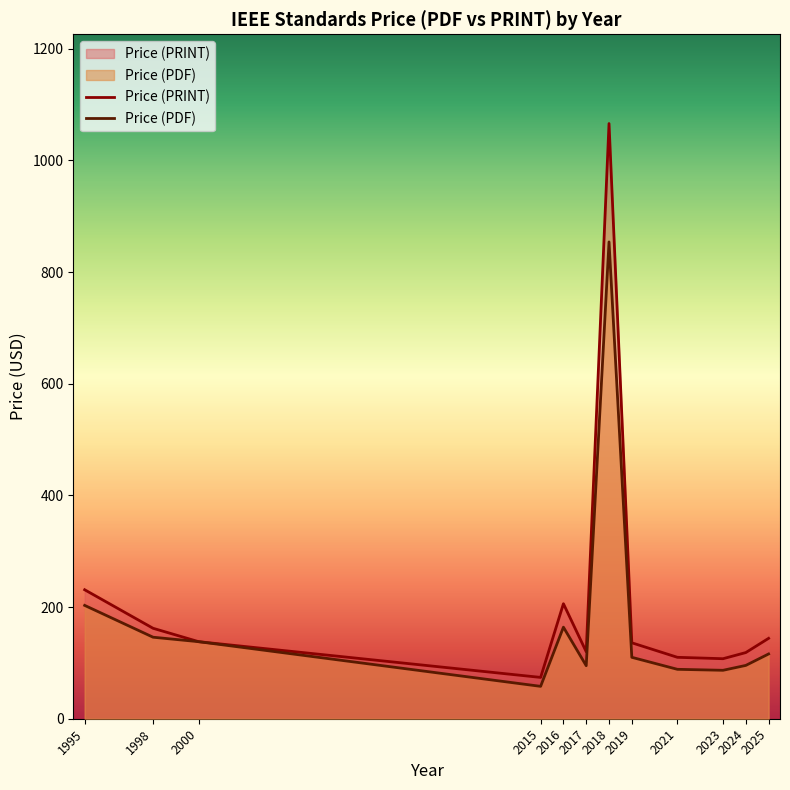

True or false: Price (PDF) has a value of 94 at 2015.

False